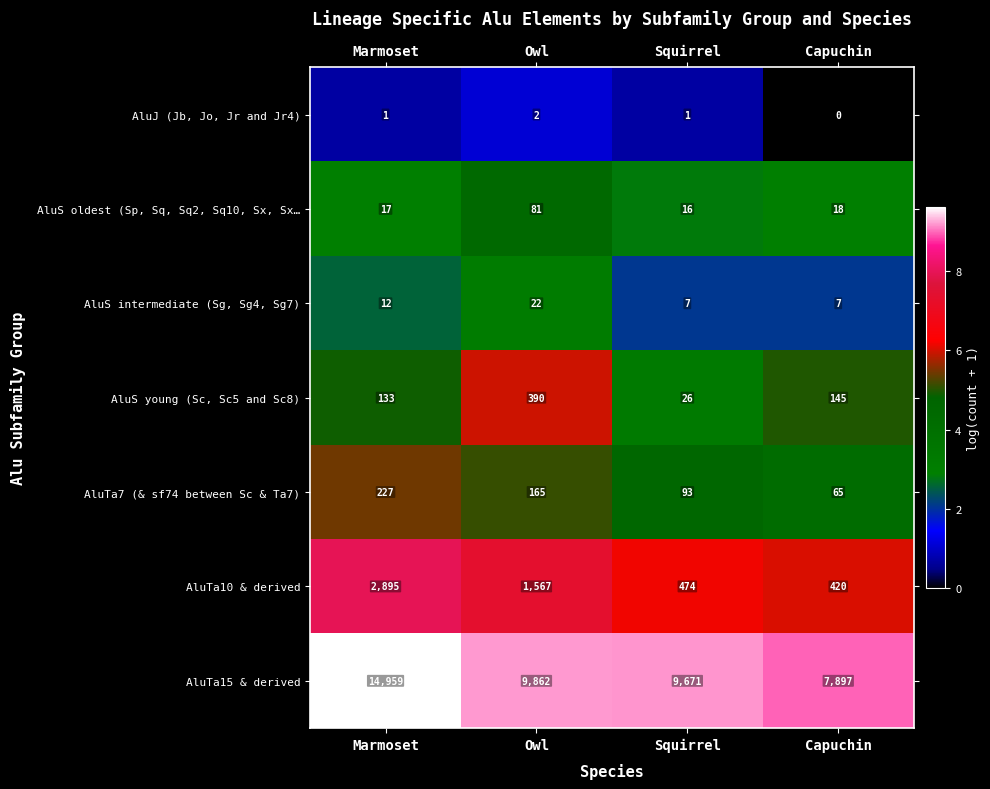

How many series are shown in this chart?

7